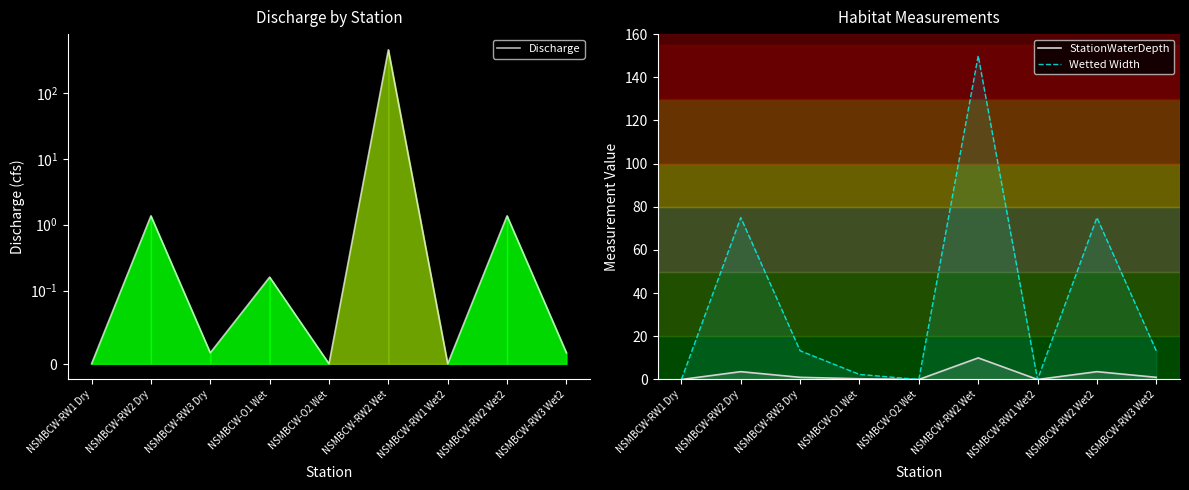

How many interior local valleys does the StationWaterDepth series have?

2